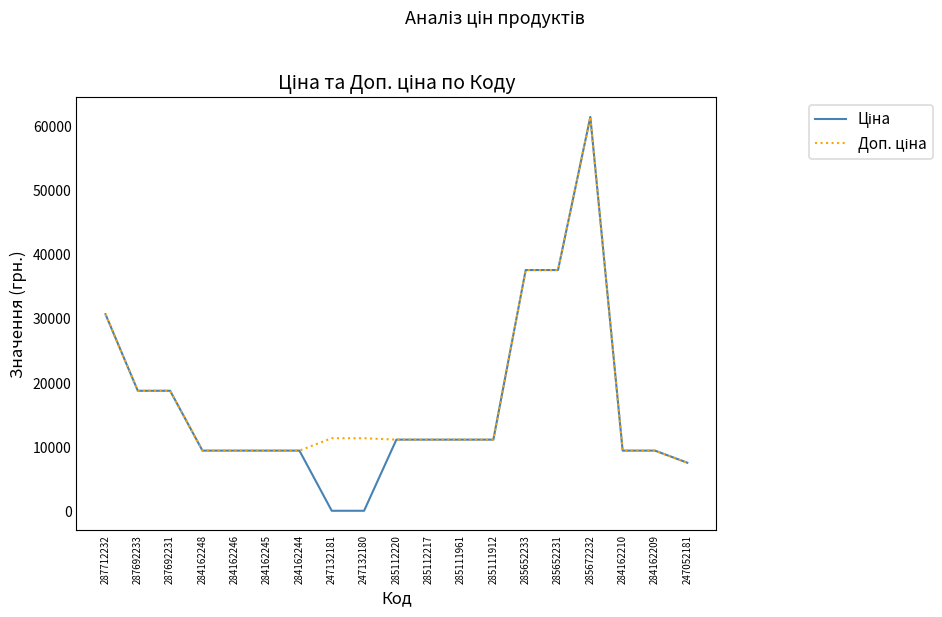

At which category is the sum across all series the highest?

285672232